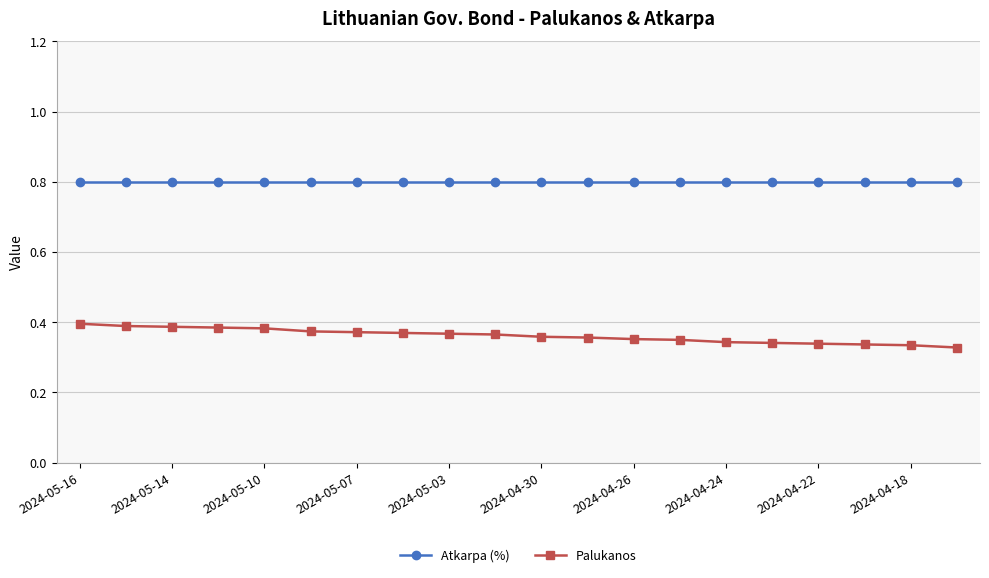

What is the maximum value shown in the chart?

0.8